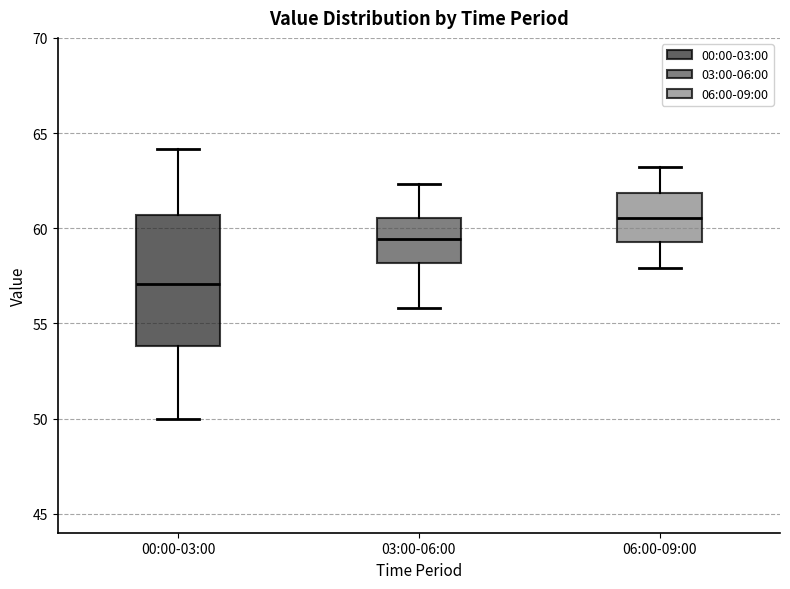

Reading left to right, read every box against the y-axis: the position of its median line, the range the box covers, and the ends of its whiskers. The values are not printed on the chart, so give them approximately, as read against the axis.

00:00-03:00: median 57.0, box 54.0 to 60.5, whiskers 50.0 to 64.0
03:00-06:00: median 59.5, box 58.0 to 60.5, whiskers 56.0 to 62.5
06:00-09:00: median 60.5, box 59.5 to 62.0, whiskers 58.0 to 63.0